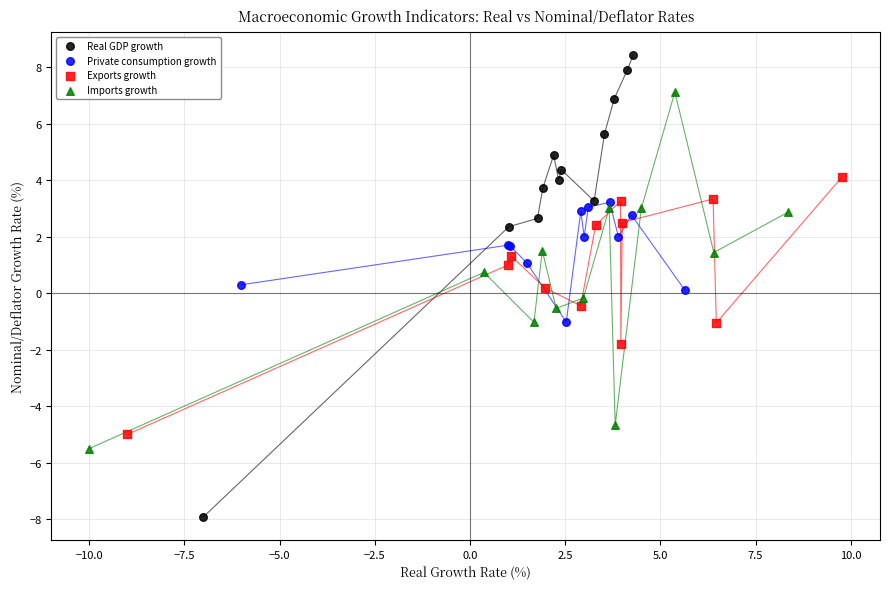

Which series contains the highest Y value?

Real GDP growth